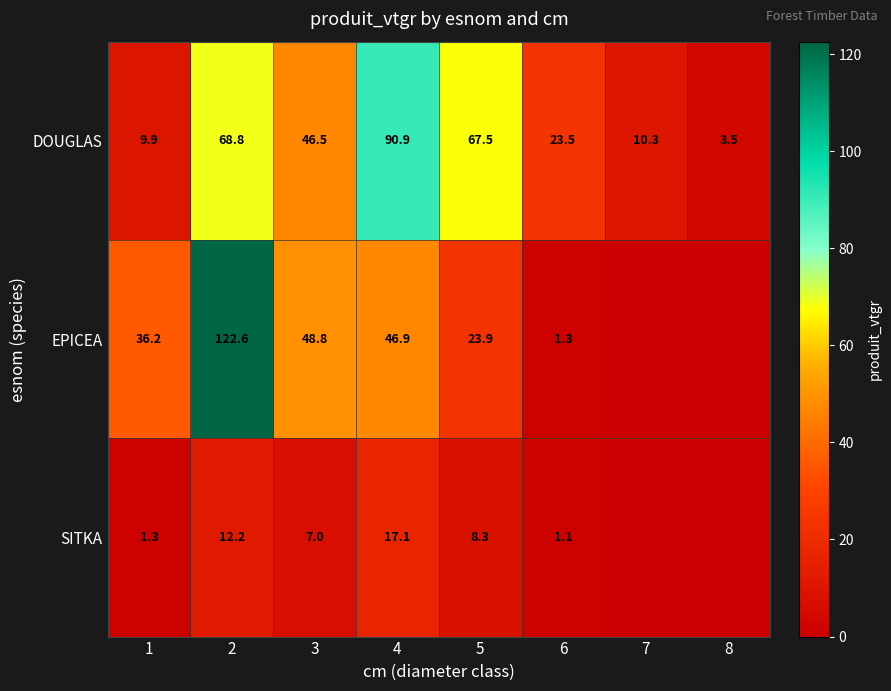

Where is DOUGLAS nearest to the value 47?

3